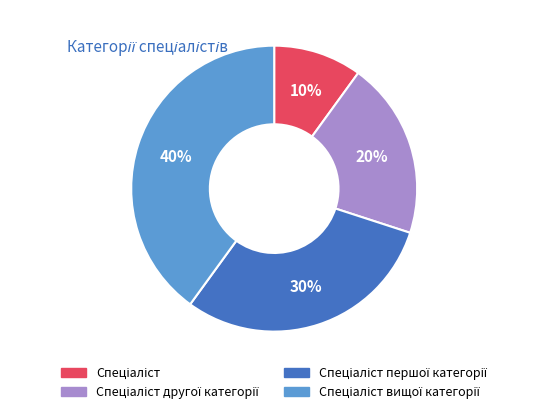

Count the number of slices in the pie.

4